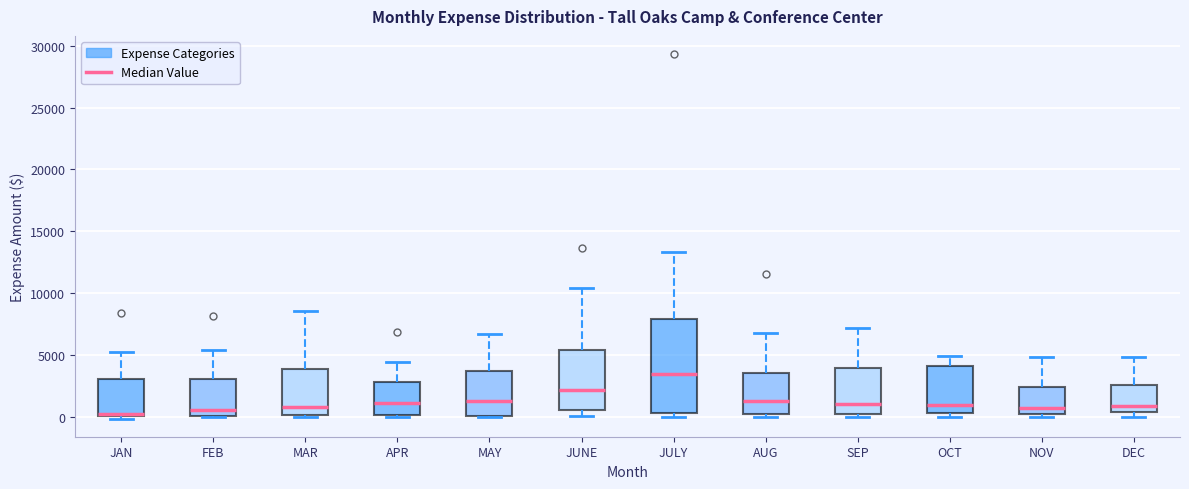

Where is the upper edge of the box for JAN on the y-axis? The values are not printed on the chart, so give them approximately, as read against the axis.

3000